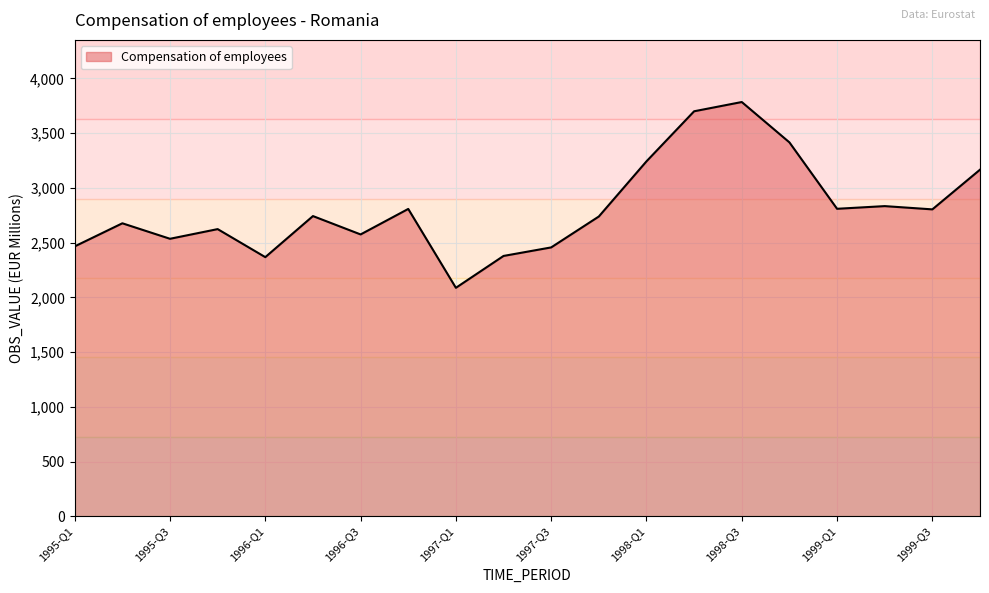

What is the greatest value displayed?

3783.9